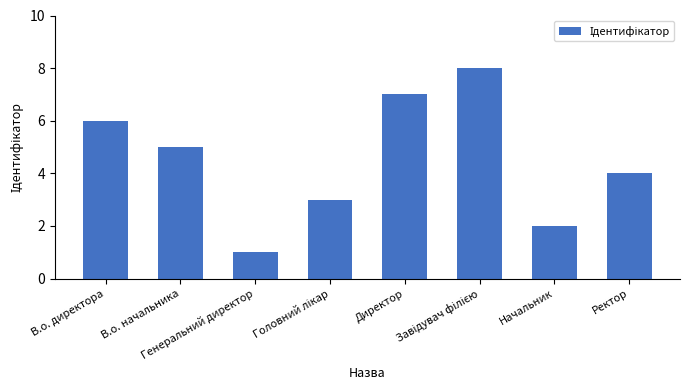

What is the maximum value shown in the chart?

8